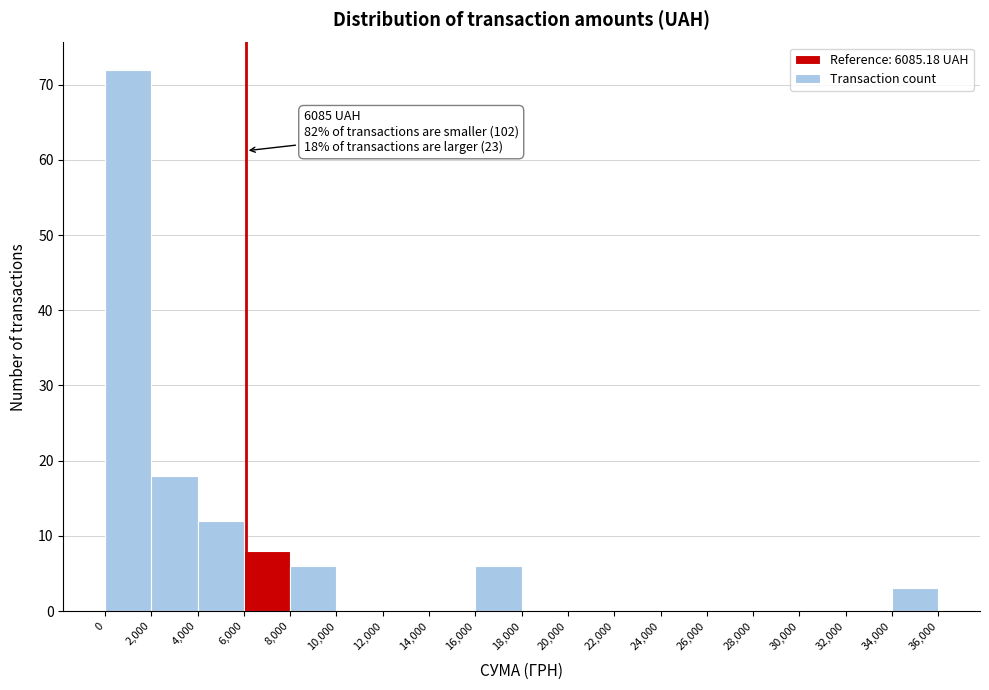

Which range on the x-axis has the tallest bar?

0 to 2,000